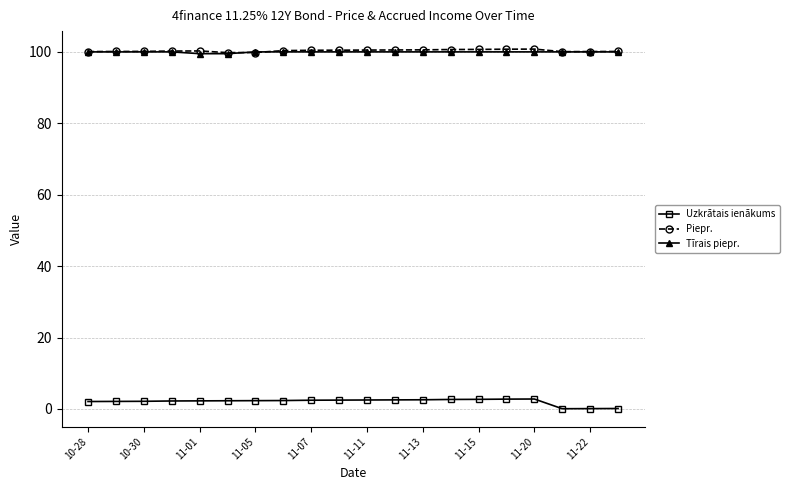

What is the maximum value for Piepr.?

100.8